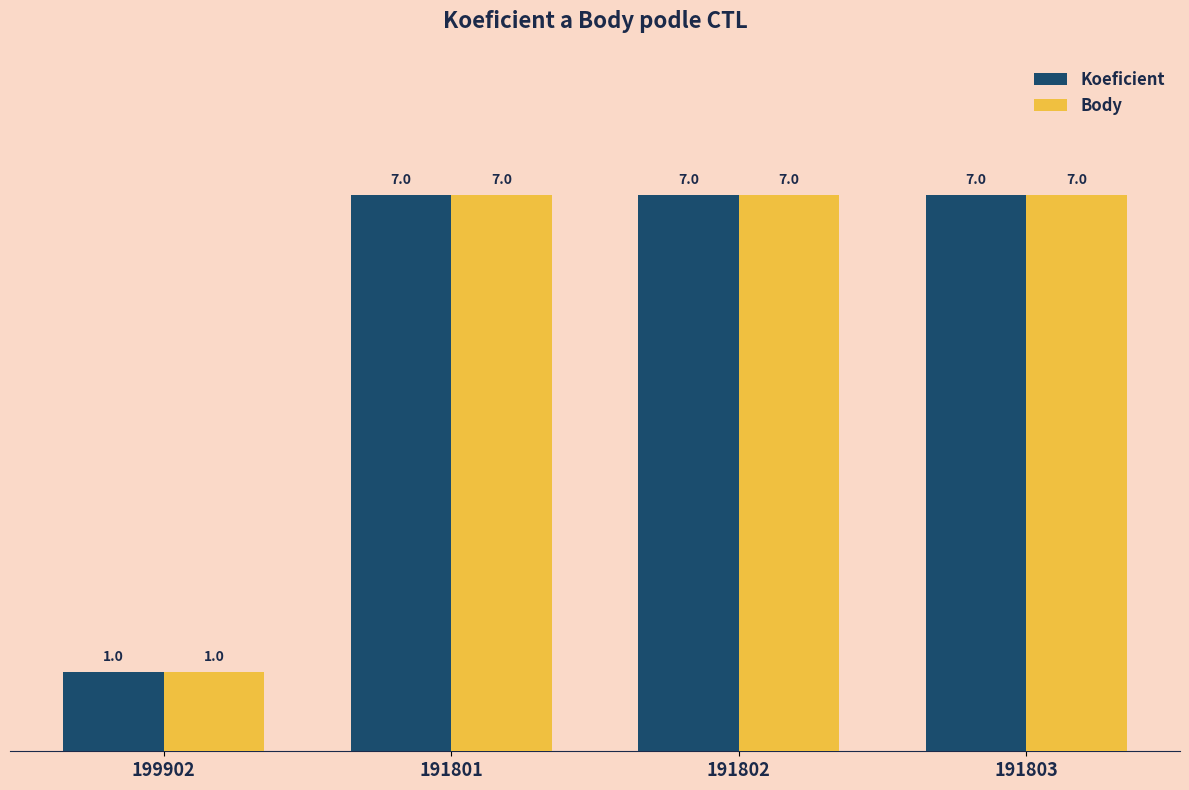

What is the value of the Body bar at the 3rd from the left?

7